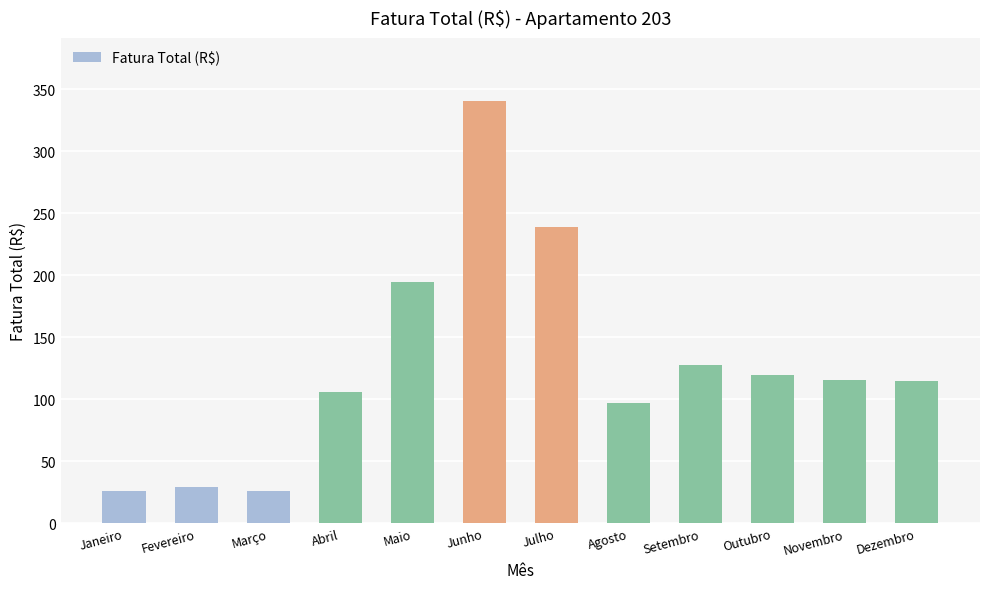

What position from the left is Abril?

4